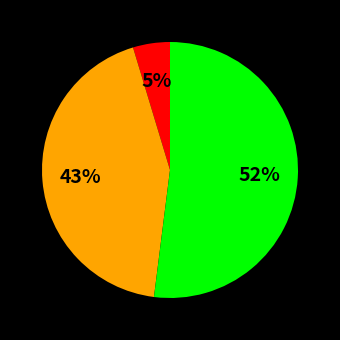

To the nearest percent, what is the average slice percentage?

33%